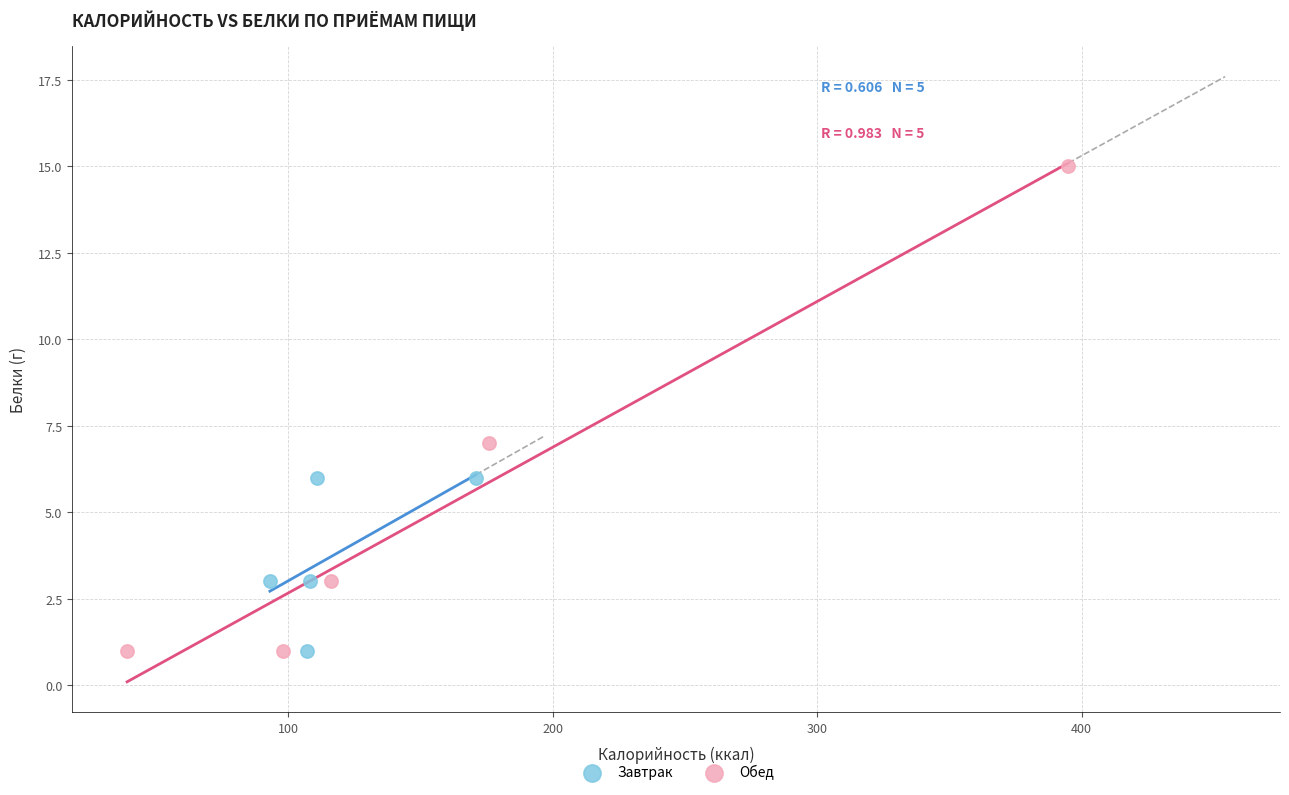

Which series reaches the maximum Y coordinate?

Обед